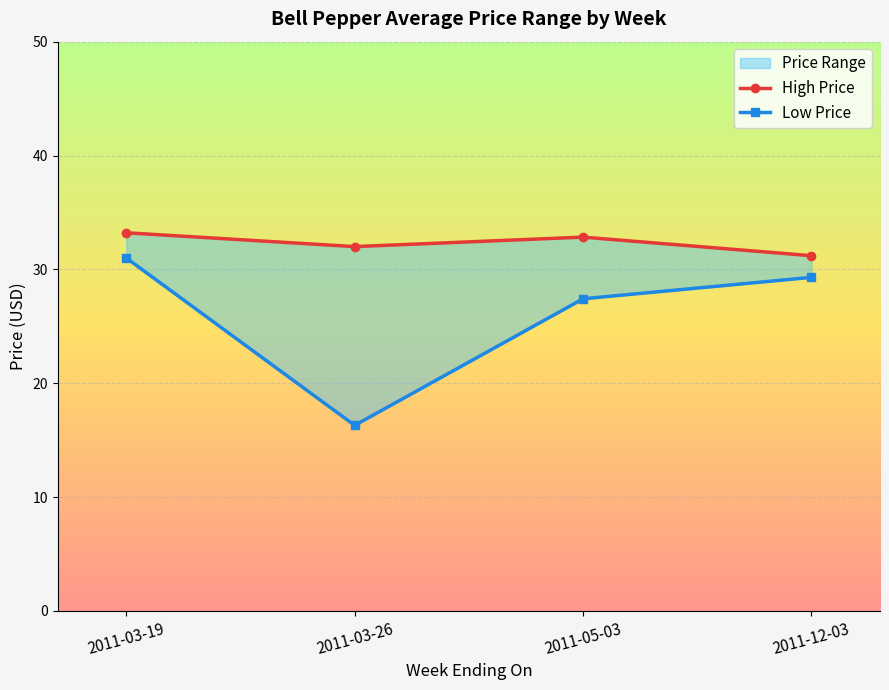

Rank the categories by High Price value from lowest to highest.

2011-12-03, 2011-03-26, 2011-05-03, 2011-03-19